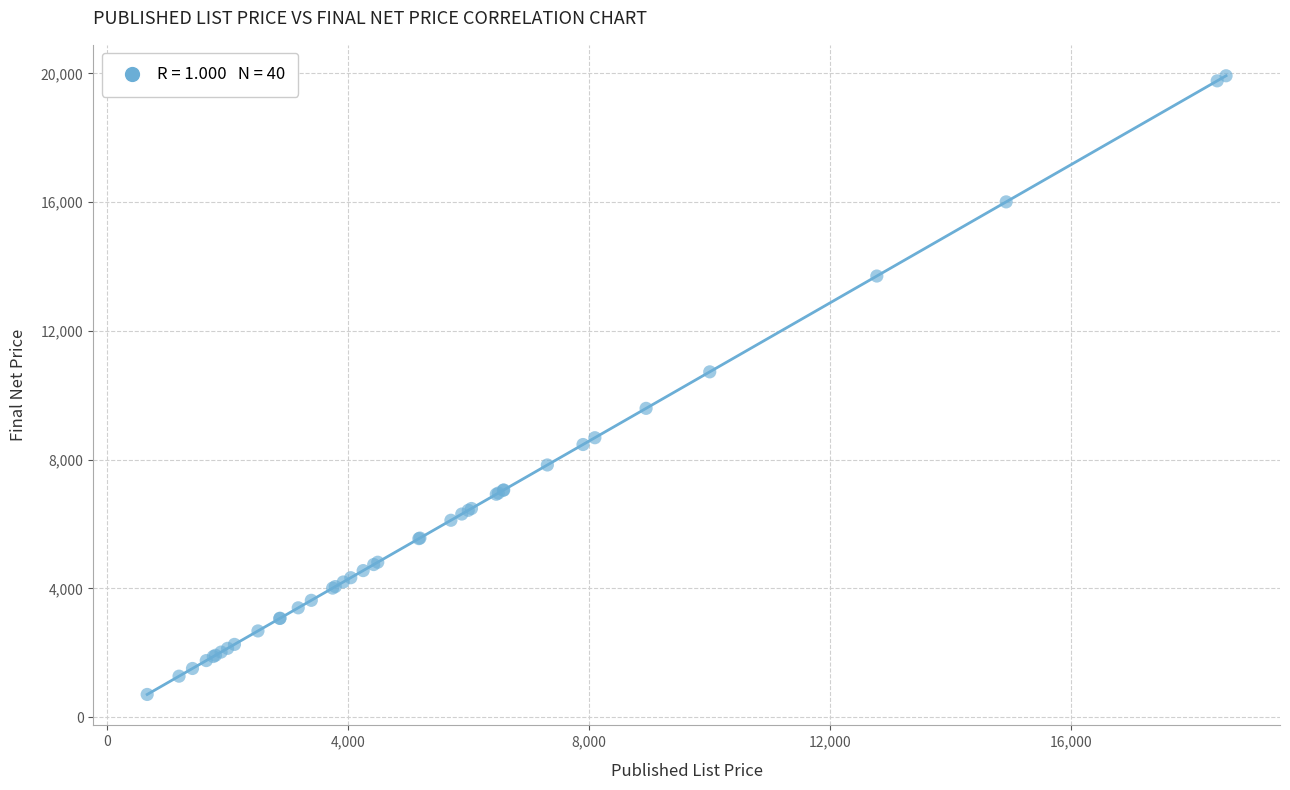

What Y value in the scatter plot is closest to 10317?

10729.4